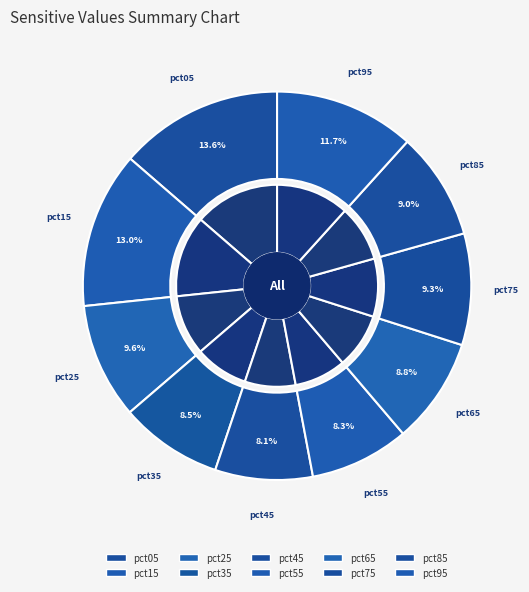

To the nearest percent, what is the combined percentage of pct35 and pct65?

17%